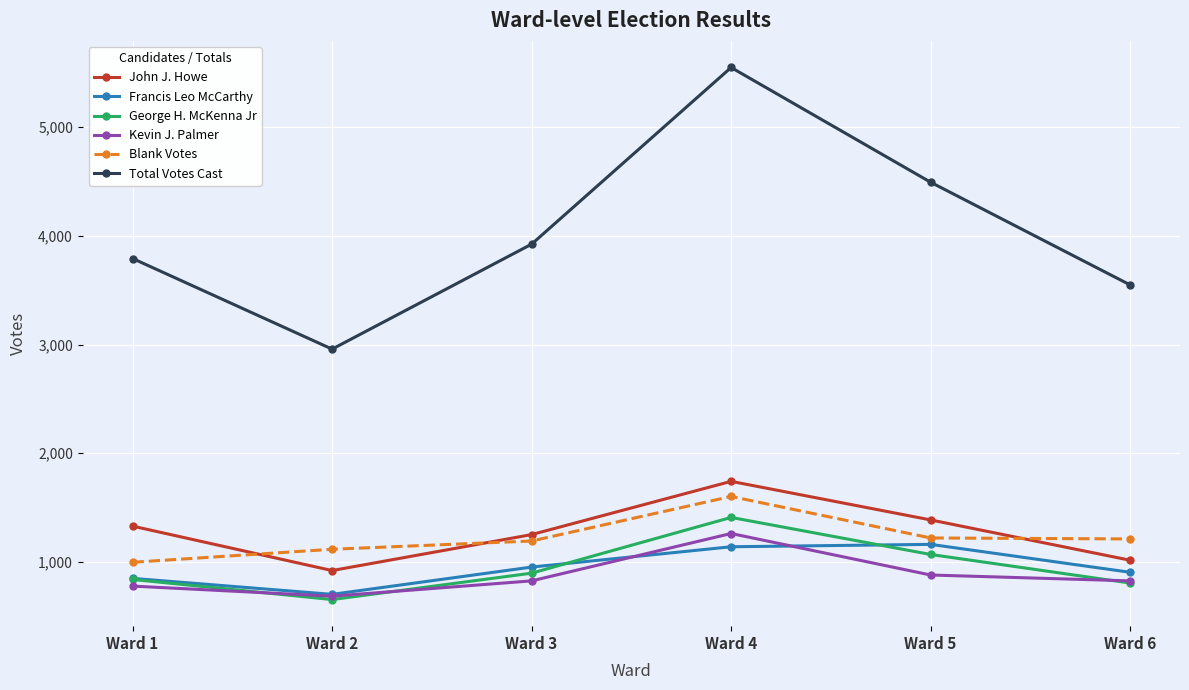

The Total Votes Cast series shows 3549 at Ward 6. True or false?

True